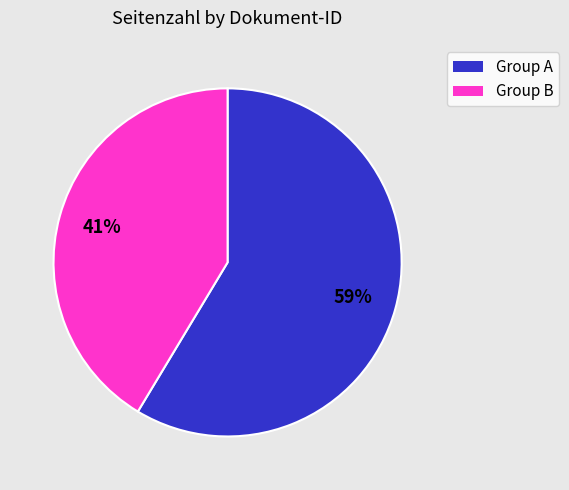

Is there a majority slice in this chart?

Yes